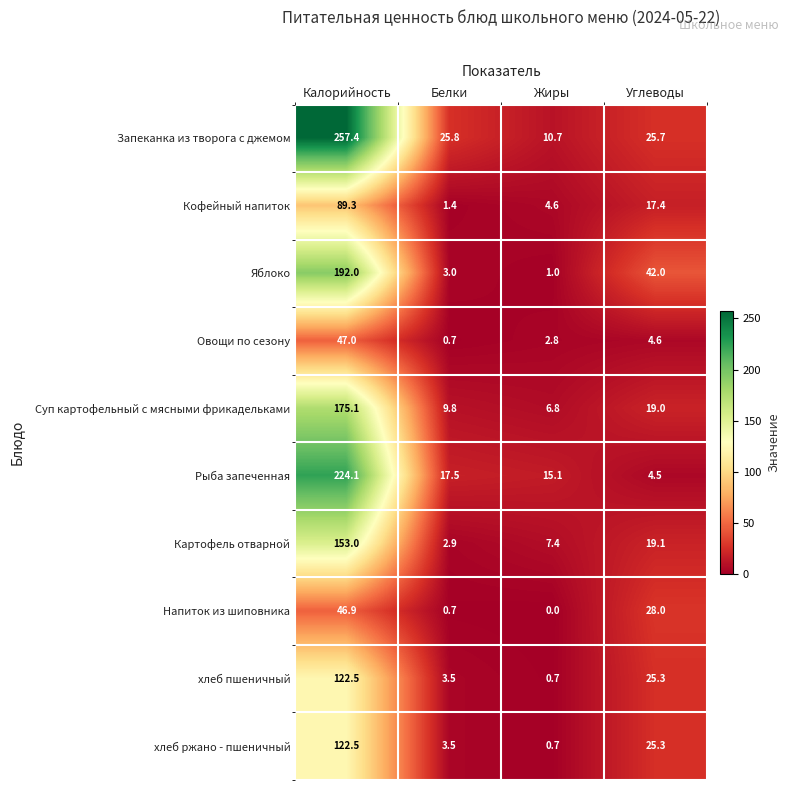

What is the difference between the highest and lowest values at Белки?

25.1